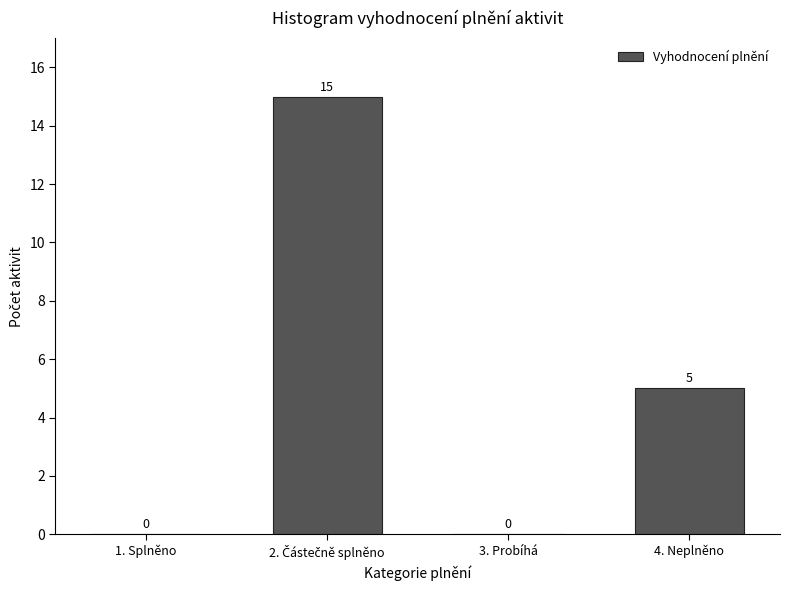

Is it true that the value at 1. Splněno is -7?

False